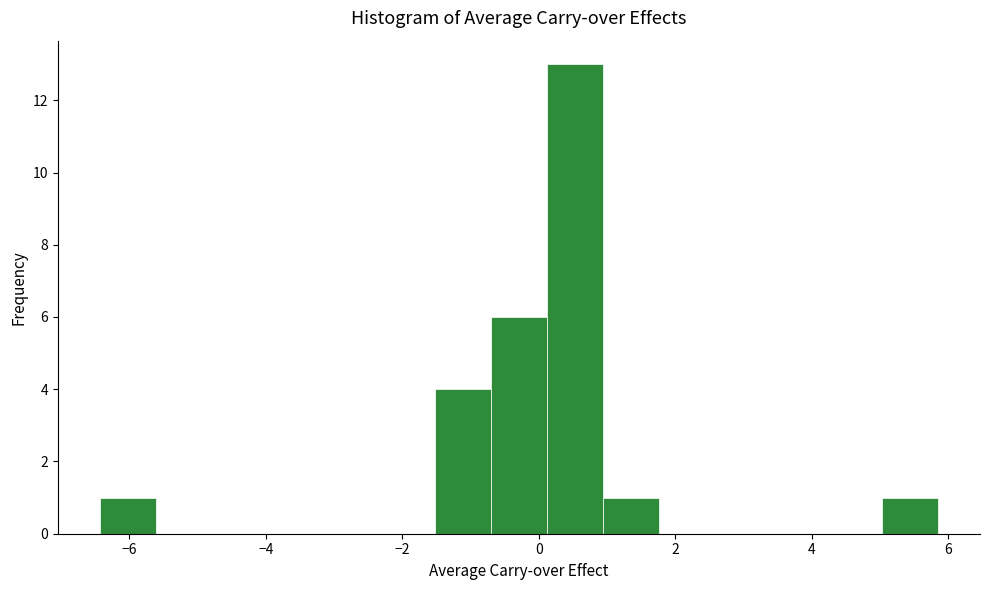

Which range on the x-axis has the tallest bar?

0.2 to 1.0